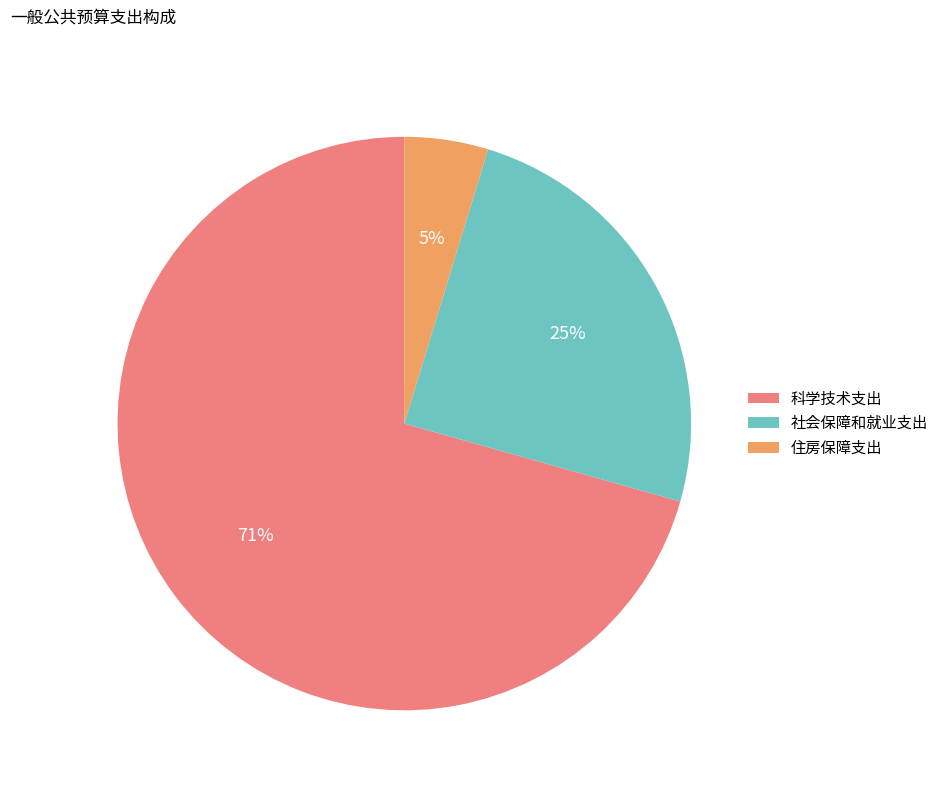

Which category accounts for the majority?

科学技术支出